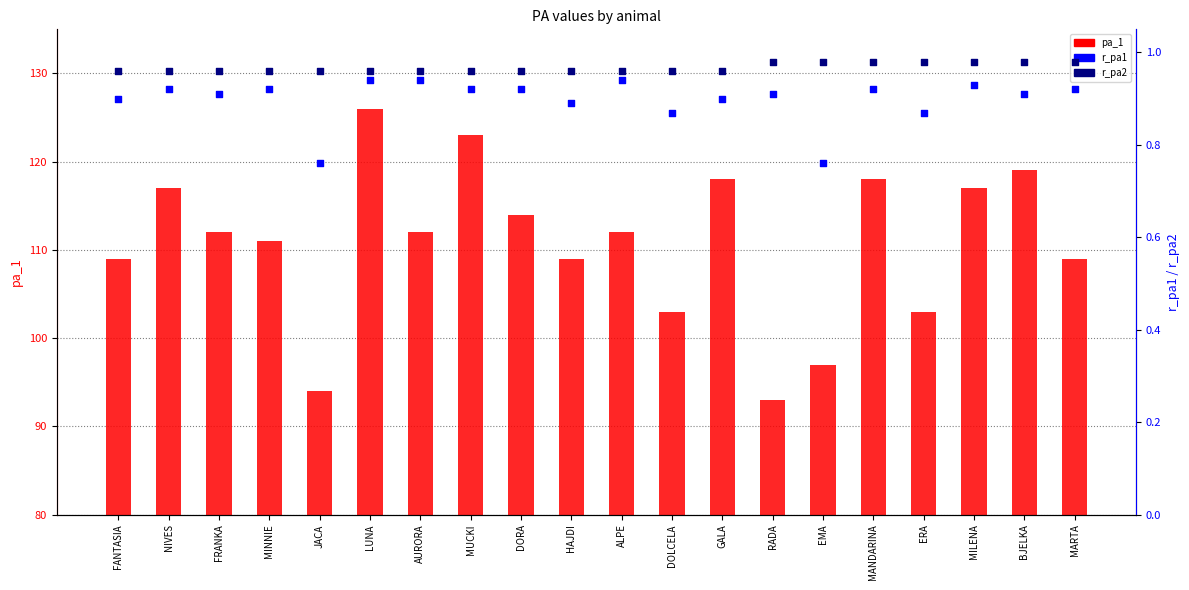

Which series contains the highest Y value?

pa_1